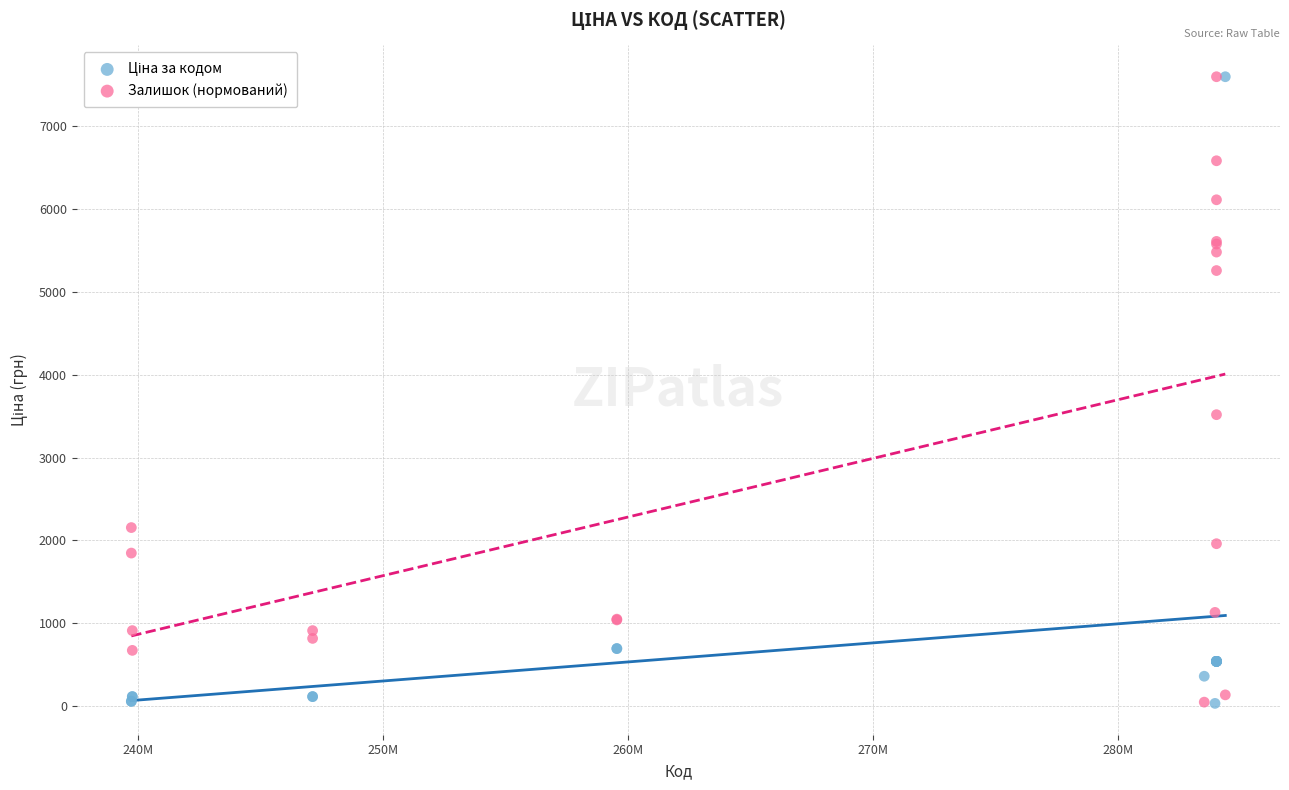

Across all series, what Y value is closest to 3814?

3517.2